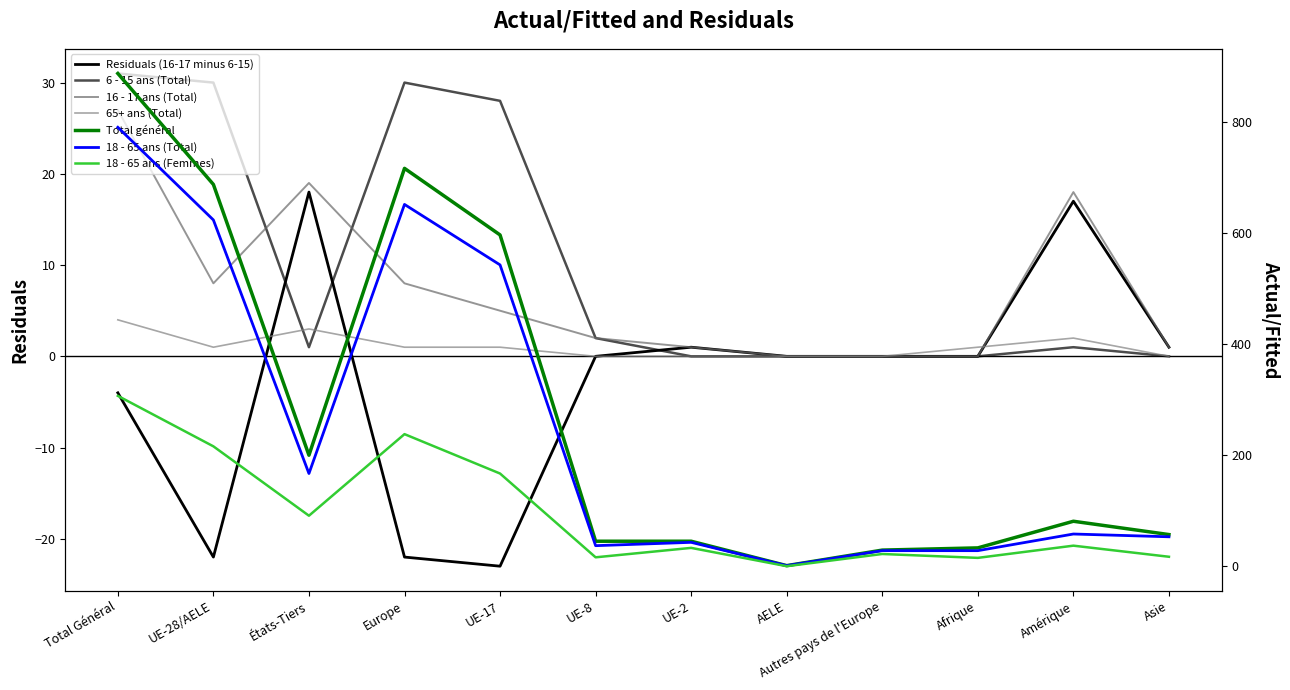

How many interior local valleys does the 18 - 65 ans (Total) series have?

3